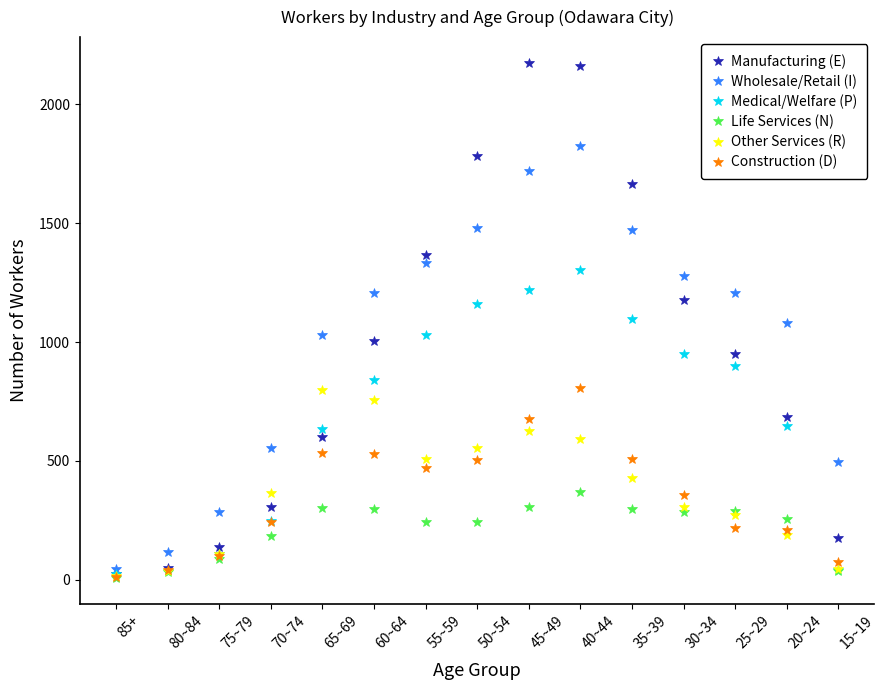

List the series in order of their peak value, highest first.

Manufacturing (E), Wholesale/Retail (I), Medical/Welfare (P), Construction (D), Other Services (R), Life Services (N)